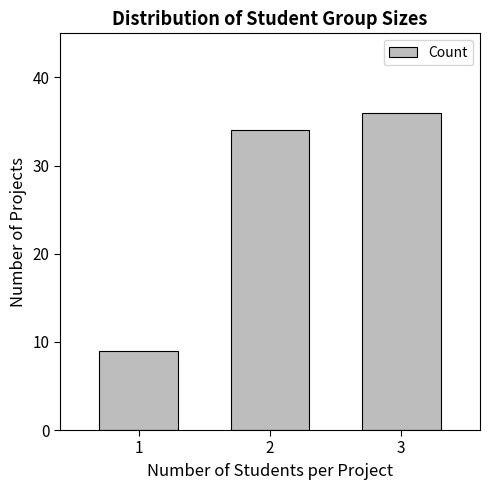

Where is the data nearest to the value 22?

2